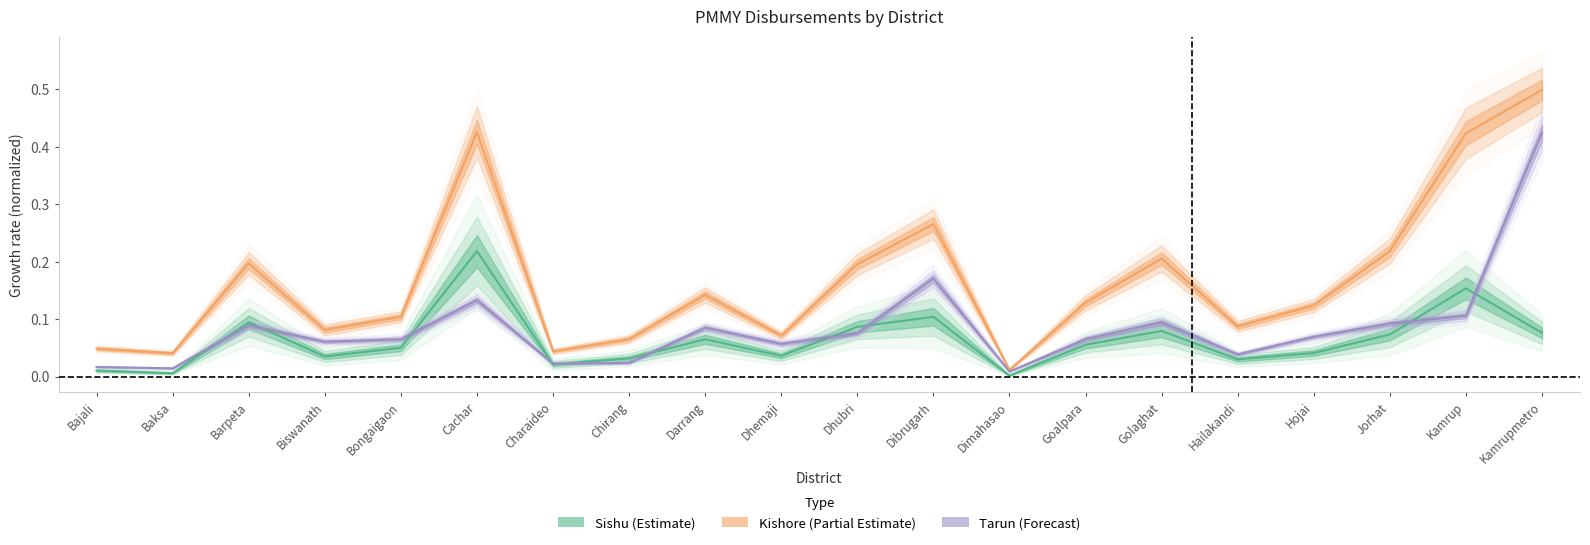

Which category has the highest value in the Sishu No series?

Cachar